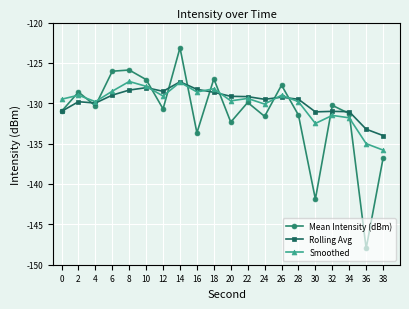

Which series changed the most between 0 and 4?

Rolling Avg